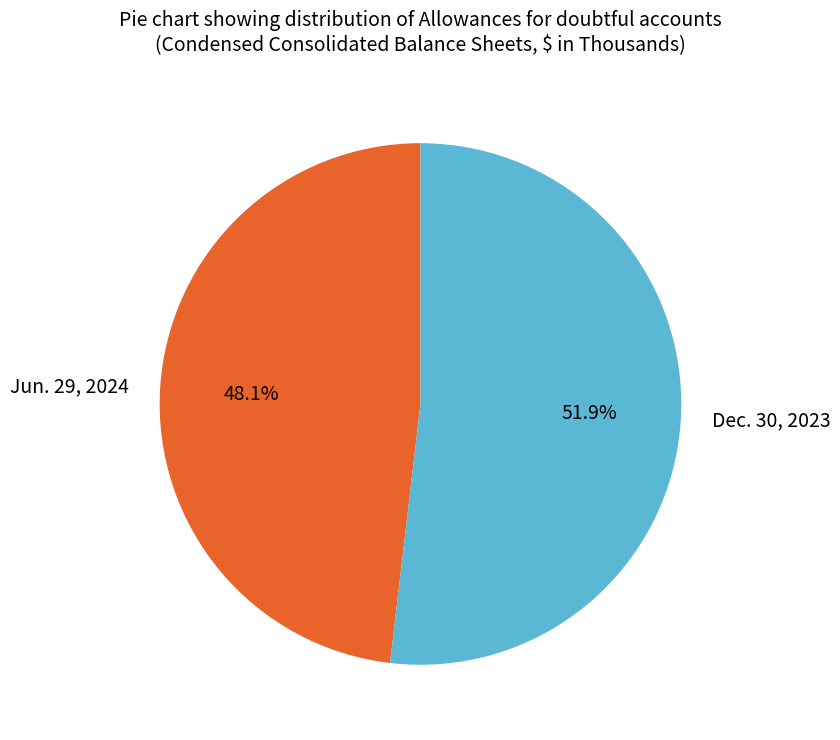

What percentage do Jun. 29, 2024 and Dec. 30, 2023 together represent?

100.0%